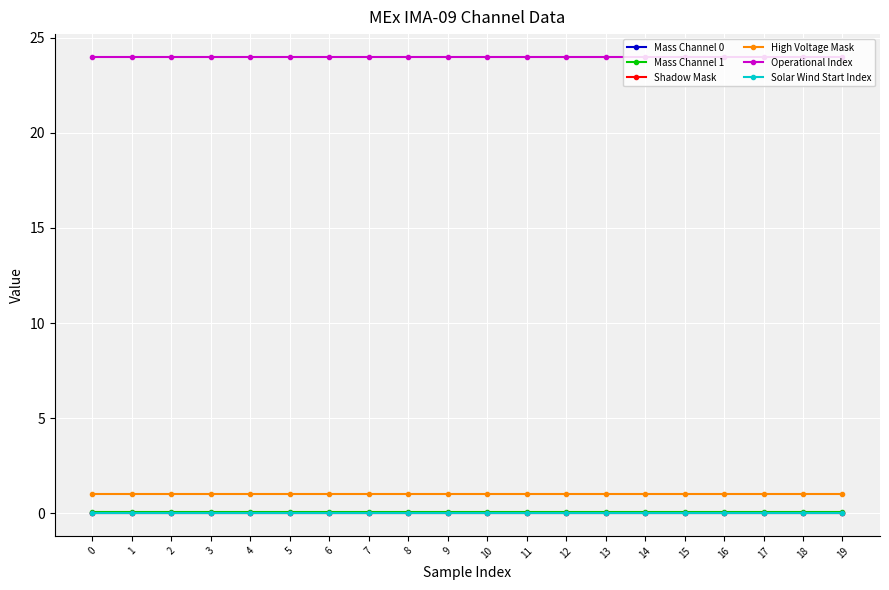

Does the chart have visible grid lines?

Yes